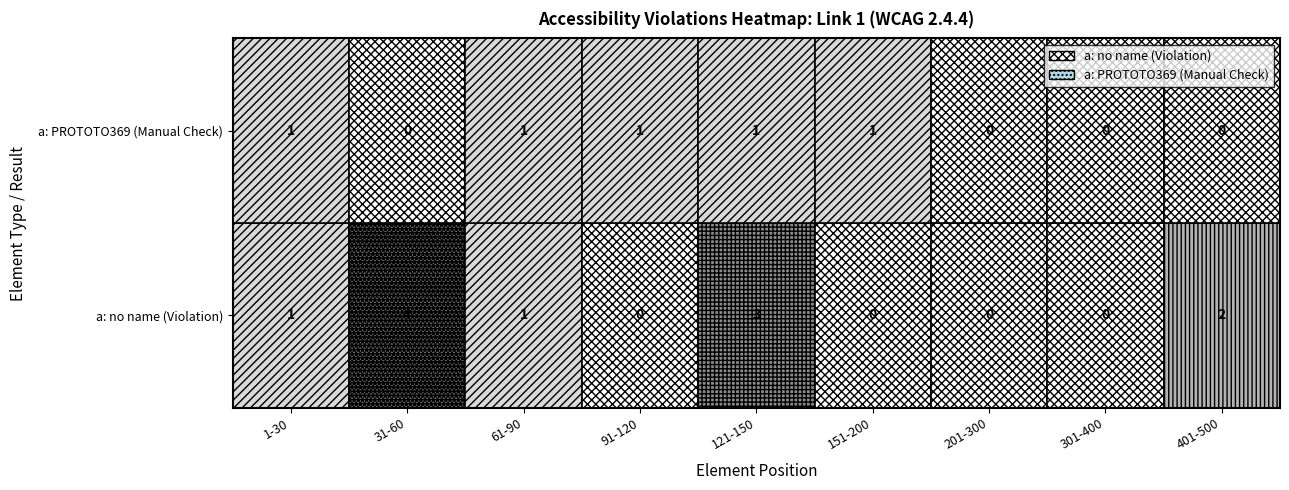

Which series has the widest spread of values?

a: no name (Violation)